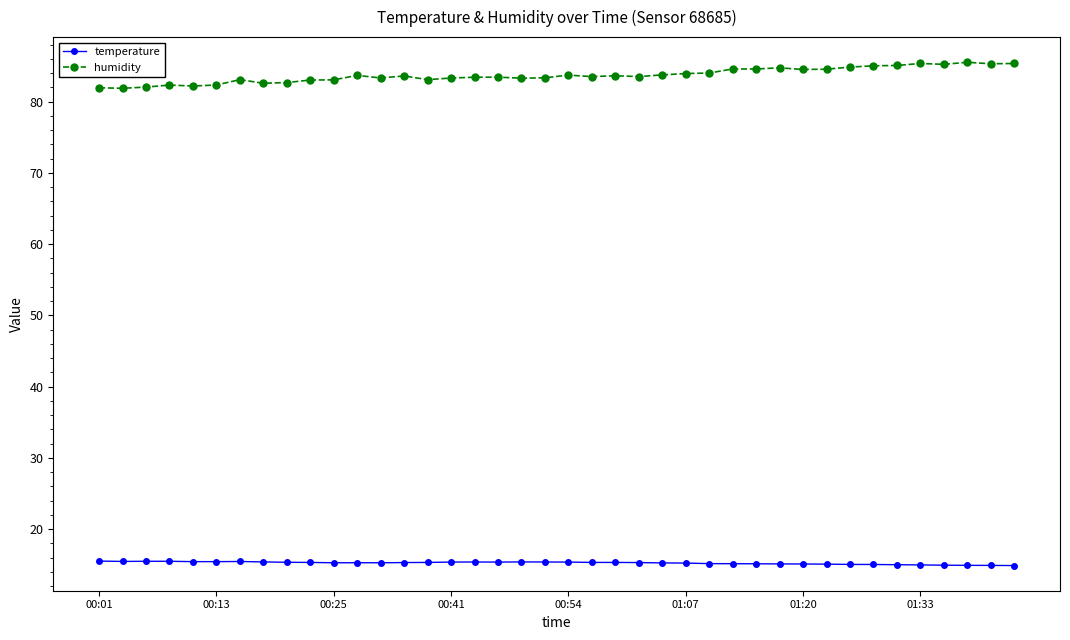

Which series has the largest total across all categories?

humidity